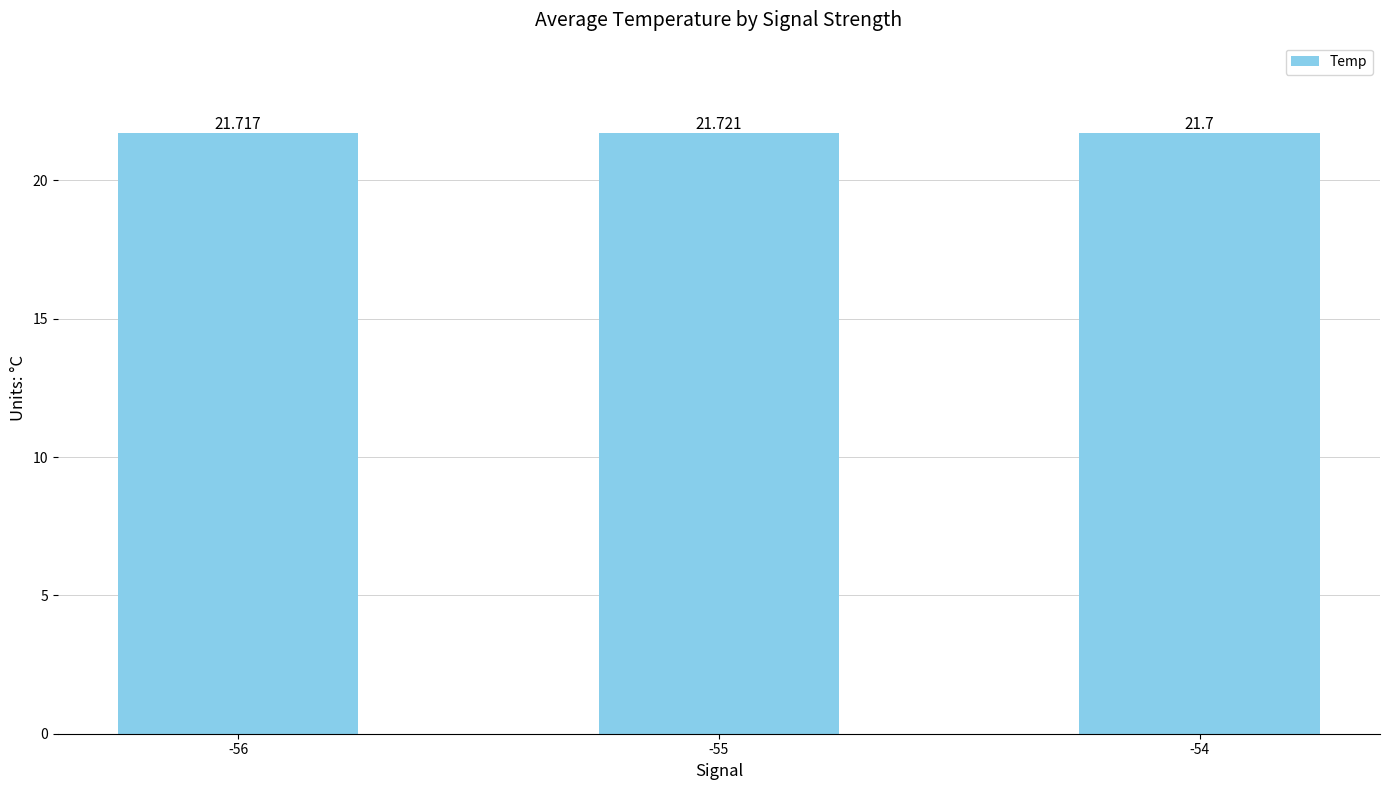

What is the ratio of the value at -56 to the value at -54?

1.0